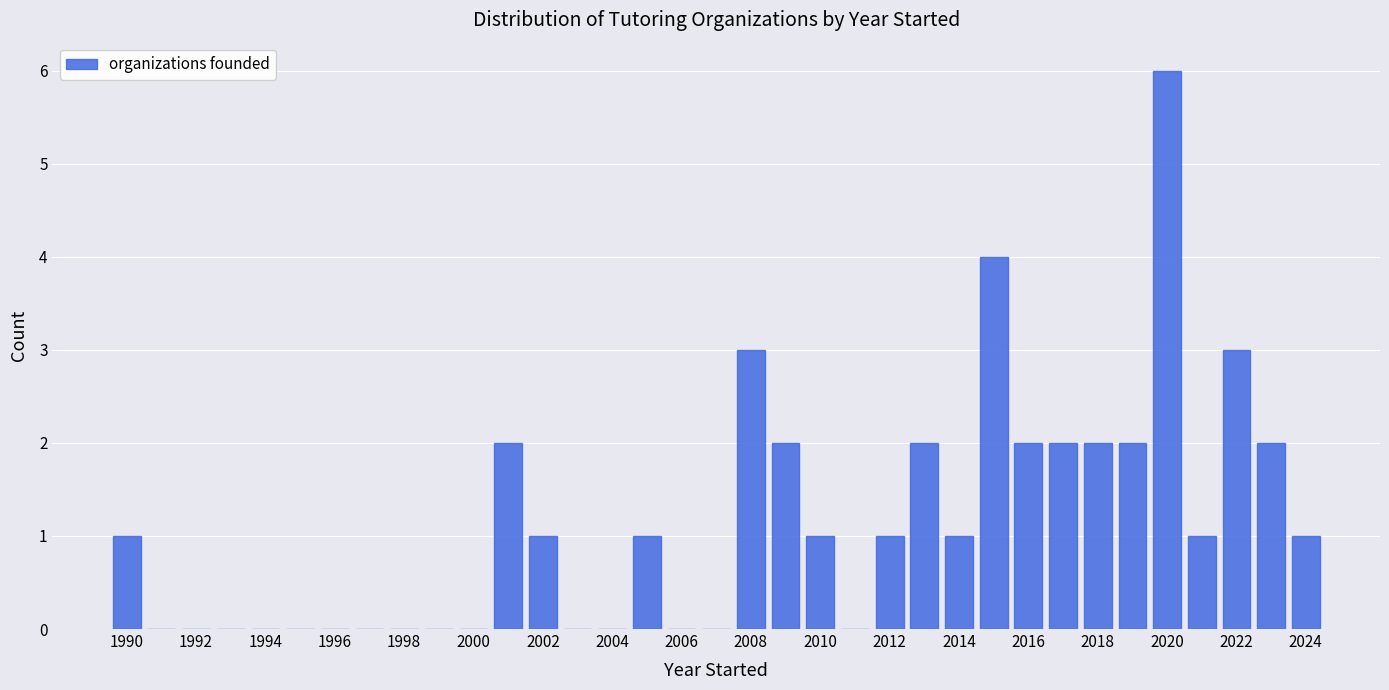

Reading left to right, transcribe this chart: for each bar, give the range it covers on the x-axis and its height. Neither the bar edges nor the heights are printed on the chart, so give them approximately, as read against the axes.

1989.5 to 1990.5: 1
1990.5 to 1991.5: 0
1991.5 to 1992.5: 0
1992.5 to 1993.5: 0
1993.5 to 1994.5: 0
1994.5 to 1995.5: 0
1995.5 to 1996.5: 0
1996.5 to 1997.5: 0
1997.5 to 1998.5: 0
1998.5 to 1999.5: 0
1999.5 to 2000.5: 0
2000.5 to 2001.5: 2
2001.5 to 2002.5: 1
2002.5 to 2003.5: 0
2003.5 to 2004.5: 0
2004.5 to 2005.5: 1
2005.5 to 2006.5: 0
2006.5 to 2007.5: 0
2007.5 to 2008.5: 3
2008.5 to 2009.5: 2
2009.5 to 2010.5: 1
2010.5 to 2011.5: 0
2011.5 to 2012.5: 1
2012.5 to 2013.5: 2
2013.5 to 2014.5: 1
2014.5 to 2015.5: 4
2015.5 to 2016.5: 2
2016.5 to 2017.5: 2
2017.5 to 2018.5: 2
2018.5 to 2019.5: 2
2019.5 to 2020.5: 6
2020.5 to 2021.5: 1
2021.5 to 2022.5: 3
2022.5 to 2023.5: 2
2023.5 to 2024.5: 1